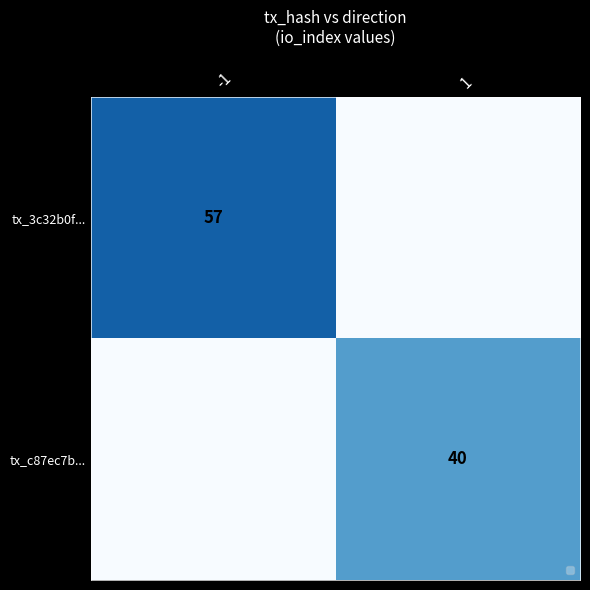

Is the value of tx_c87ec7b... at 1 greater than the value of tx_3c32b0f... at -1?

No